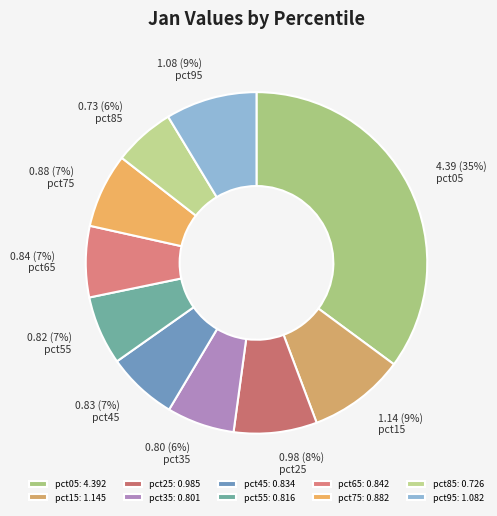

Which category has the biggest portion of the pie?

pct05